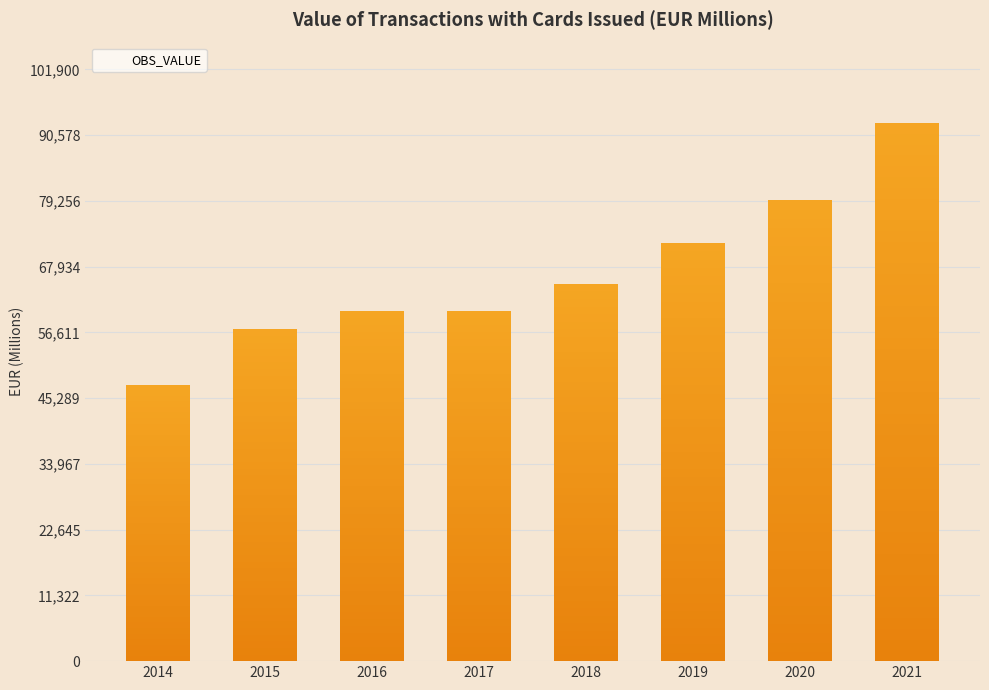

Approximately how many times larger is the value at 2021 compared to 2014?

1.9